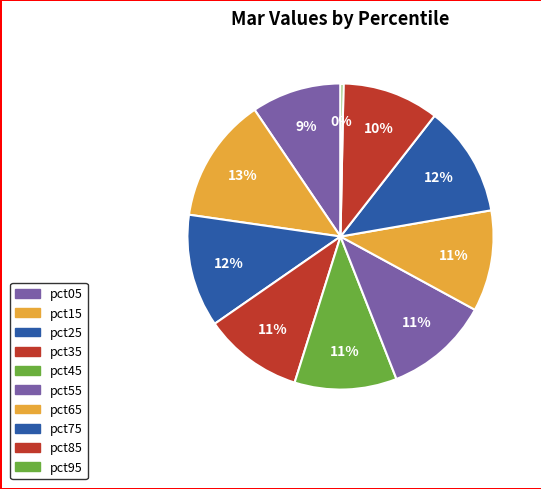

How many slices are in this pie chart?

10